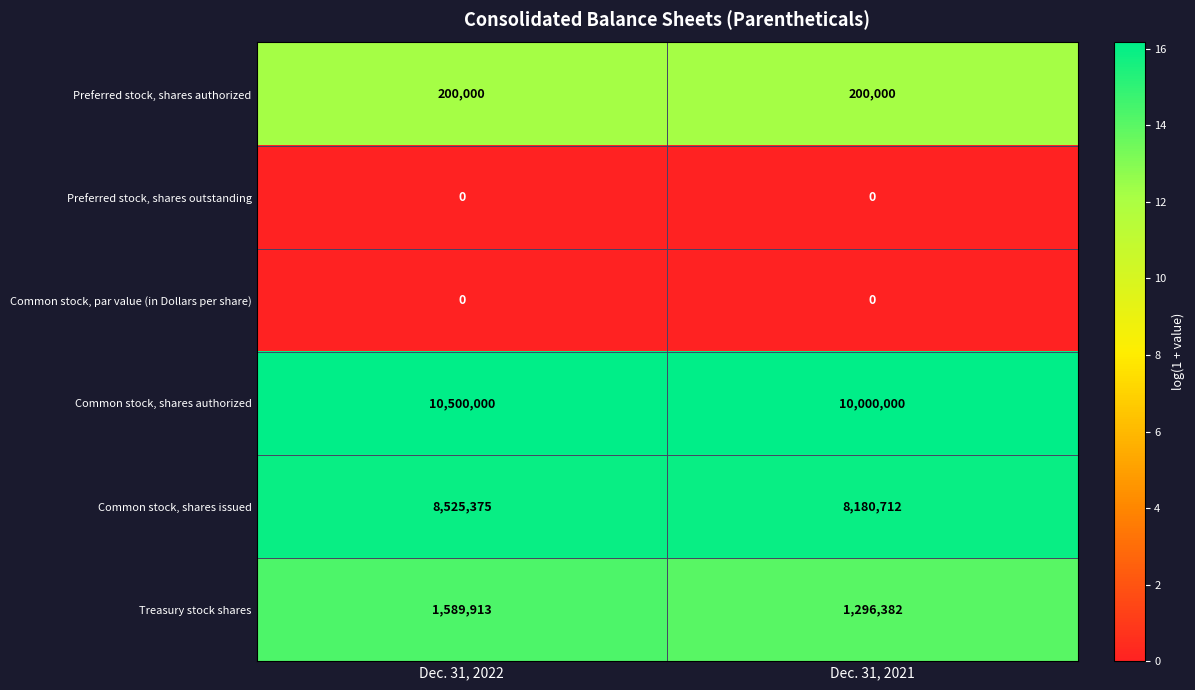

What is the maximum value for Treasury stock shares?

1589913